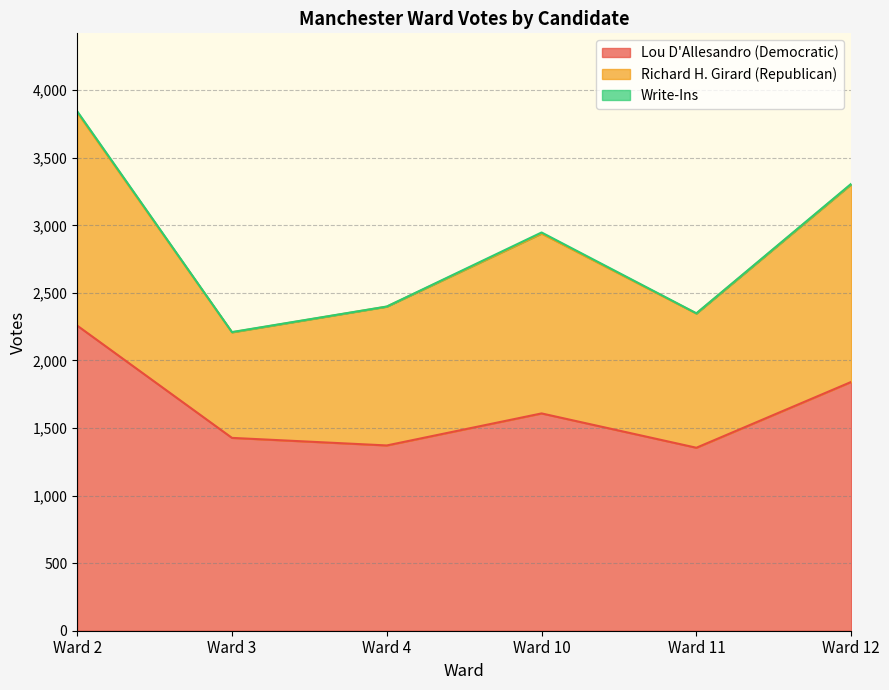

Count the number of categories in the chart.

6